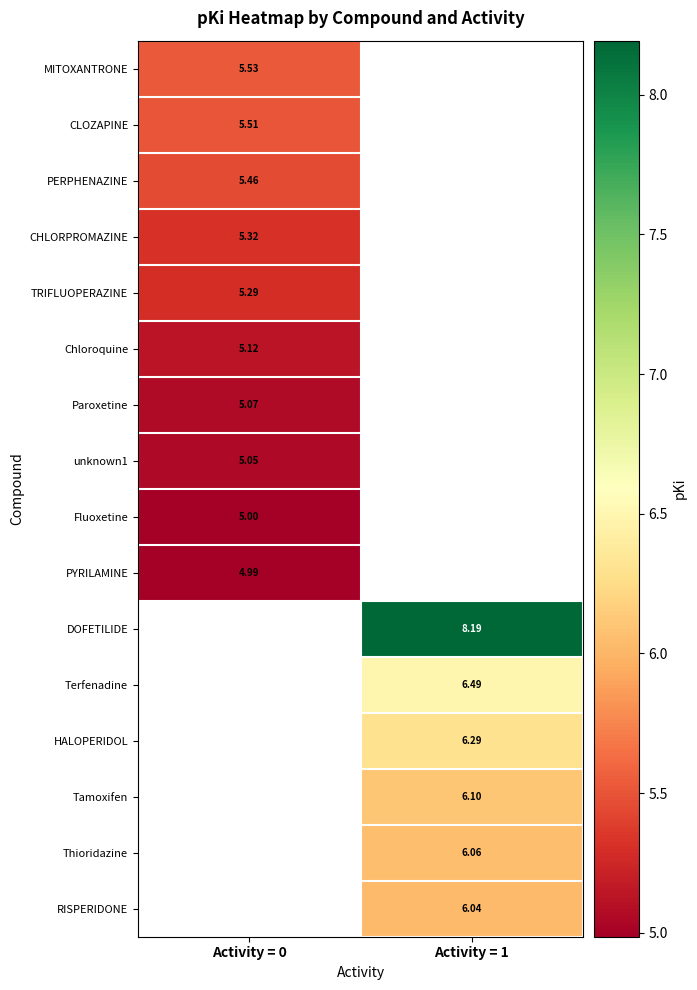

At which label does CHLORPROMAZINE reach its peak?

Activity = 0